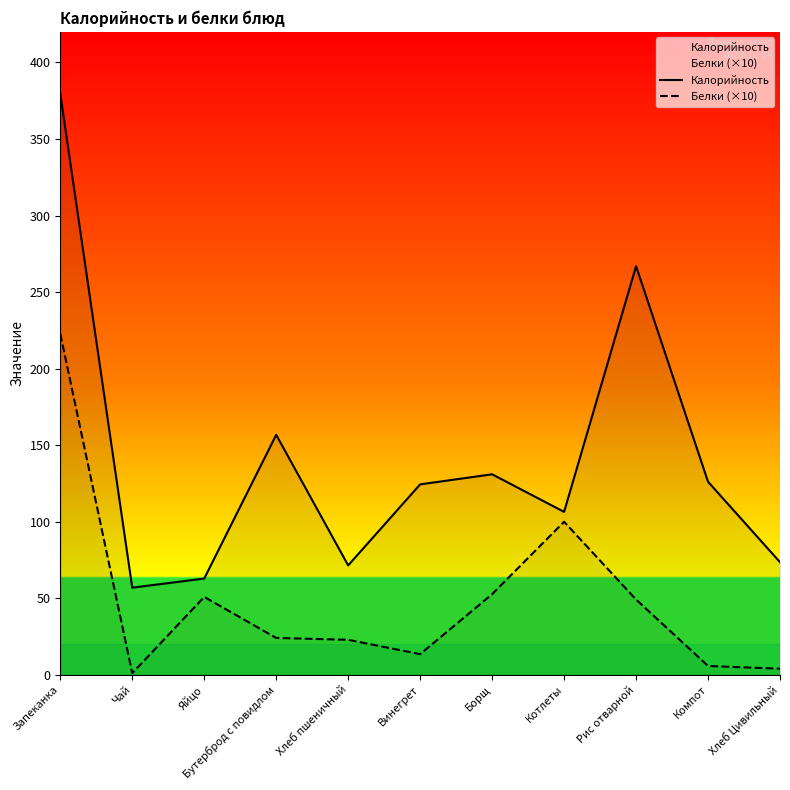

At which label is Белки (×10) closest to 111?

Котлеты